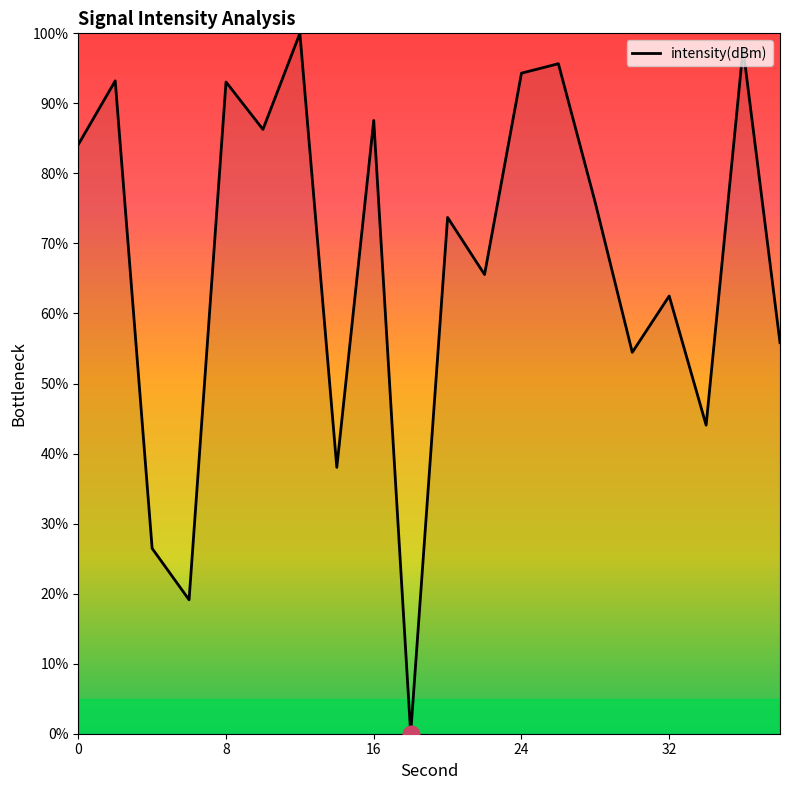

How many categories are shown in the chart?

20